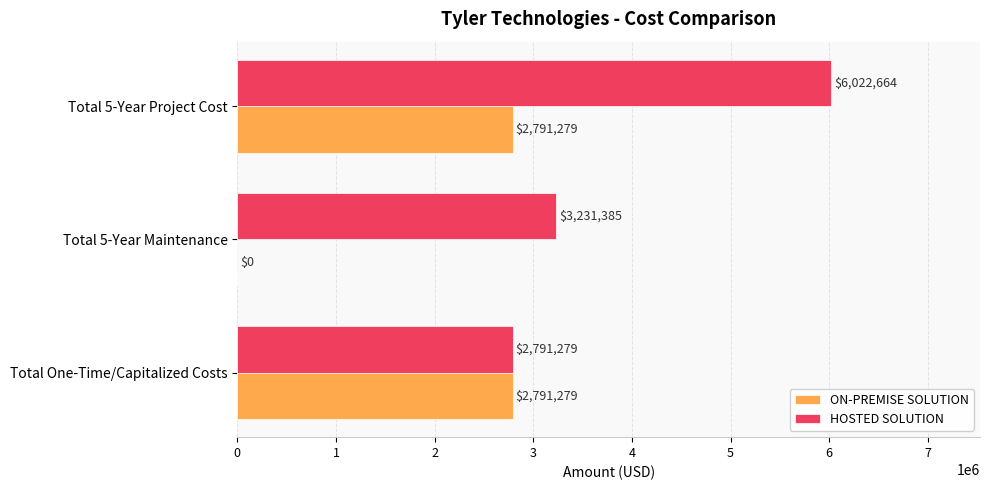

Count the number of data series in this chart.

2